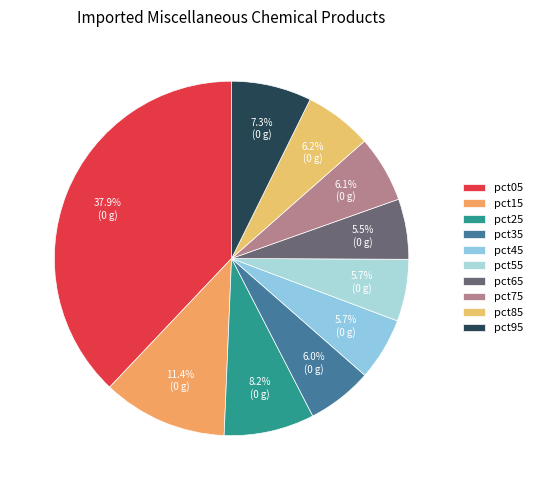

True or false: pct85 accounts for 21% of the total.

False